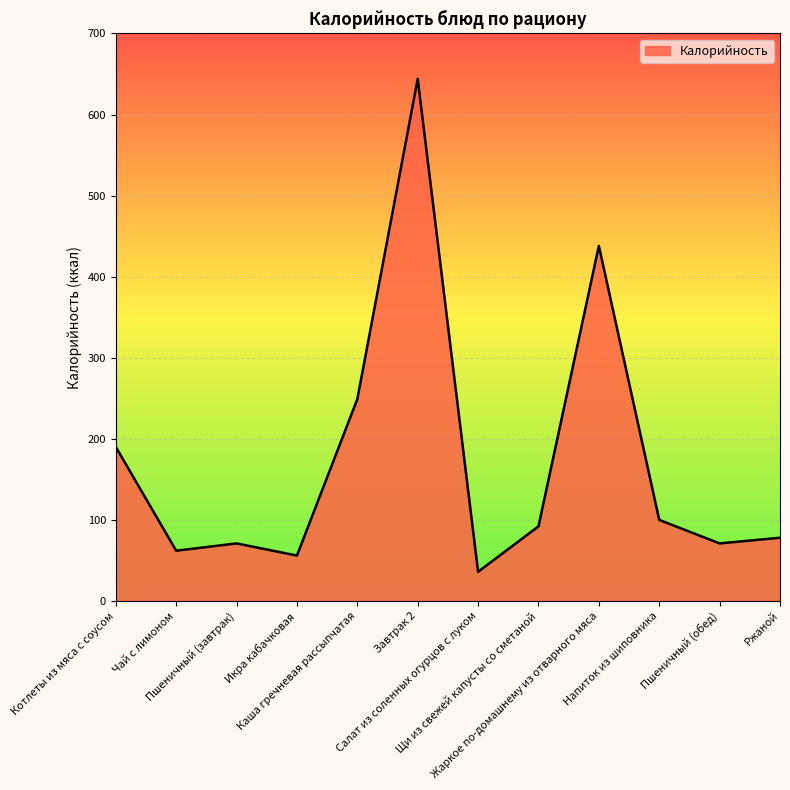

What is the maximum value shown in the chart?

644